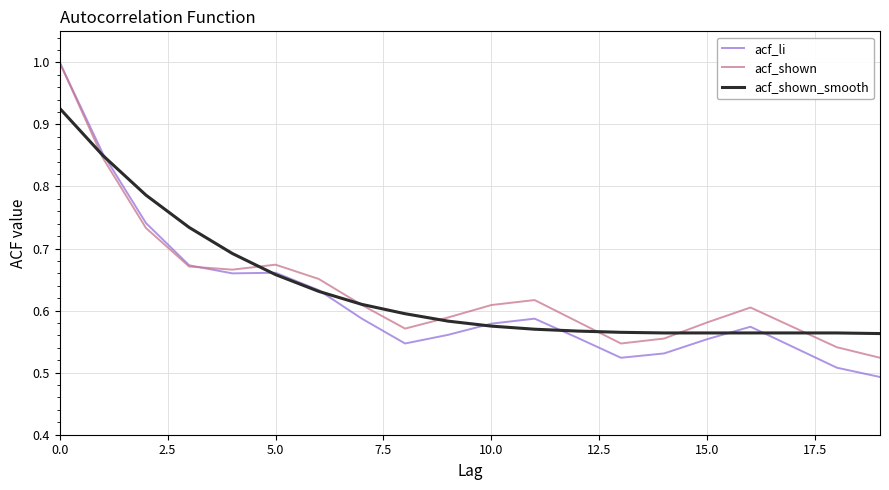

True or false: acf_li and acf_shown_smooth cross at least once.

True